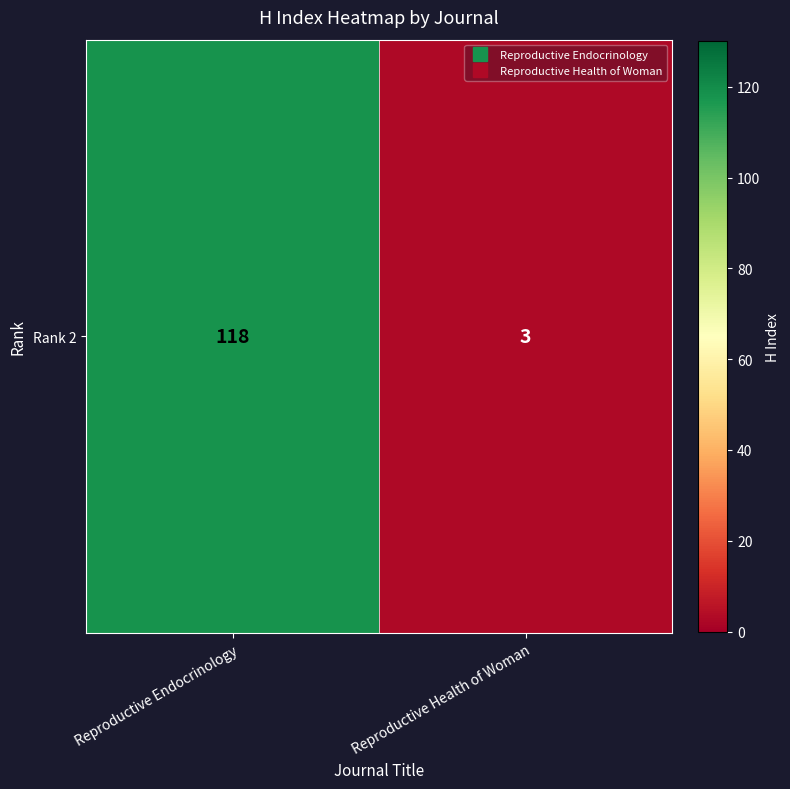

Reading left to right, extract all data points from this chart.

118	3